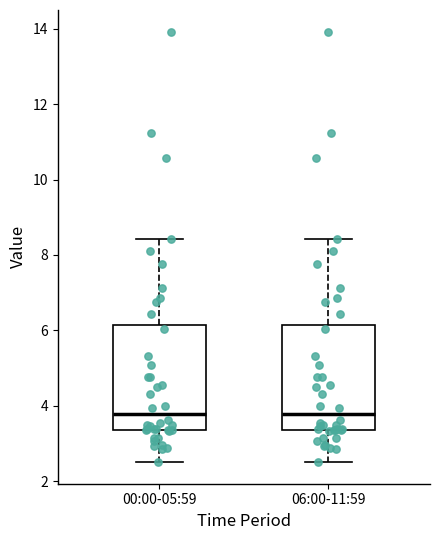

Reading left to right, read every box against the y-axis: the position of its median line, the range the box covers, and the ends of its whiskers. The values are not printed on the chart, so give them approximately, as read against the axis.

00:00-05:59: median 3.8, box 3.4 to 6.2, whiskers 2.6 to 8.4
06:00-11:59: median 3.8, box 3.4 to 6.2, whiskers 2.6 to 8.4